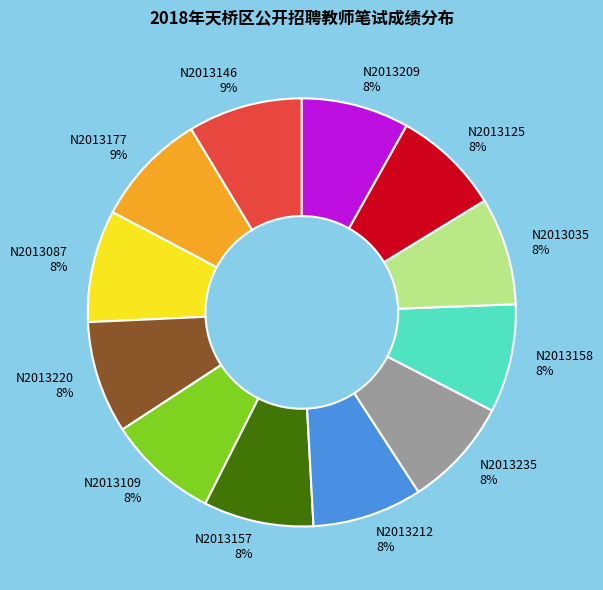

Is there a majority slice in this chart?

No